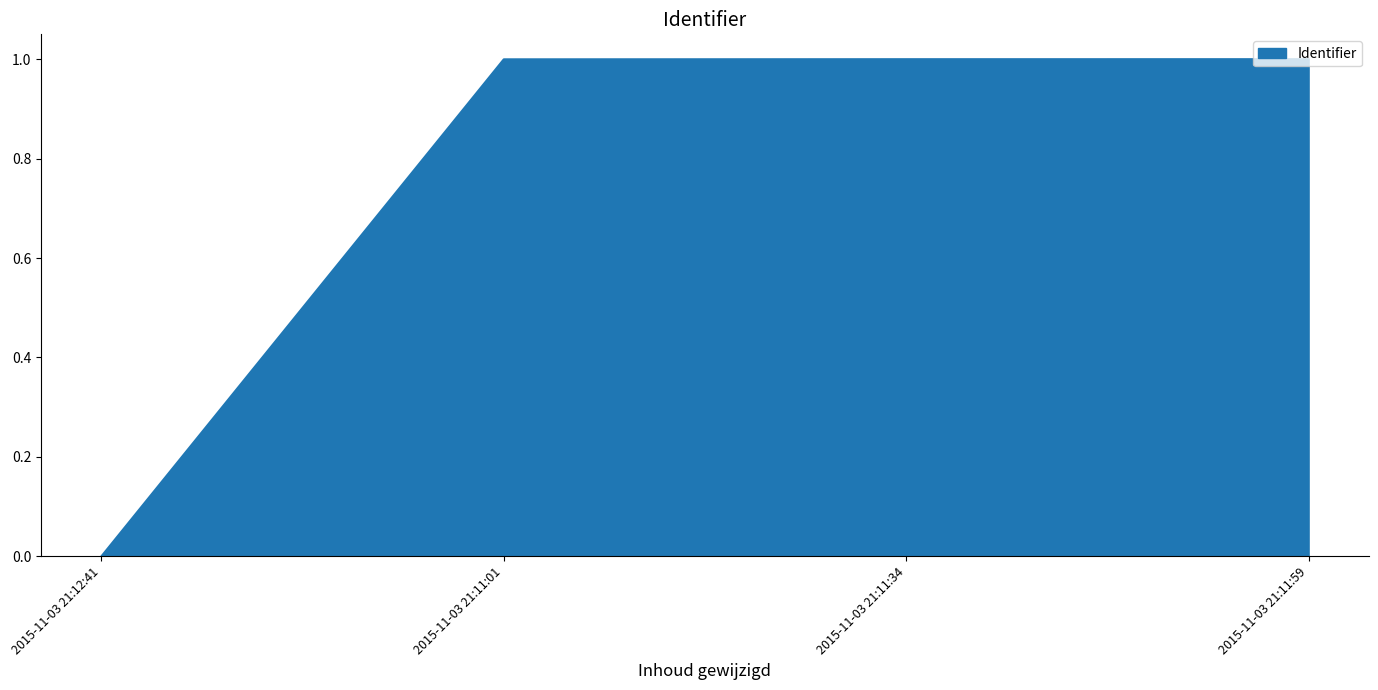

True or false: the data shows 0.3 at 2015-11-03 21:11:59.

False